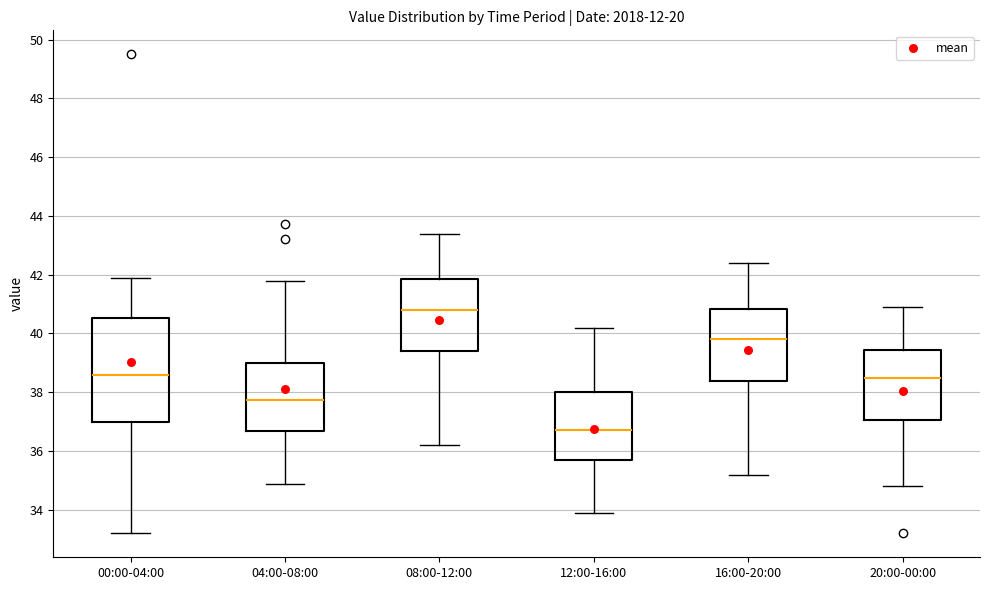

Reading left to right, read every box against the y-axis: the position of its median line, the range the box covers, and the ends of its whiskers. The values are not printed on the chart, so give them approximately, as read against the axis.

00:00-04:00: median 38.6, box 37.0 to 40.6, whiskers 33.2 to 42.0
04:00-08:00: median 37.8, box 36.6 to 39.0, whiskers 34.8 to 41.8
08:00-12:00: median 40.8, box 39.4 to 41.8, whiskers 36.2 to 43.4
12:00-16:00: median 36.8, box 35.6 to 38.0, whiskers 33.8 to 40.2
16:00-20:00: median 39.8, box 38.4 to 40.8, whiskers 35.2 to 42.4
20:00-00:00: median 38.4, box 37.0 to 39.4, whiskers 34.8 to 41.0